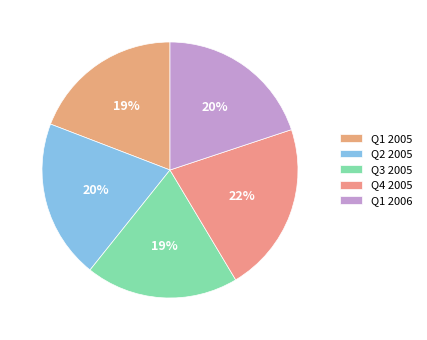

Which has a higher value, Q2 2005 or Q3 2005?

Q2 2005